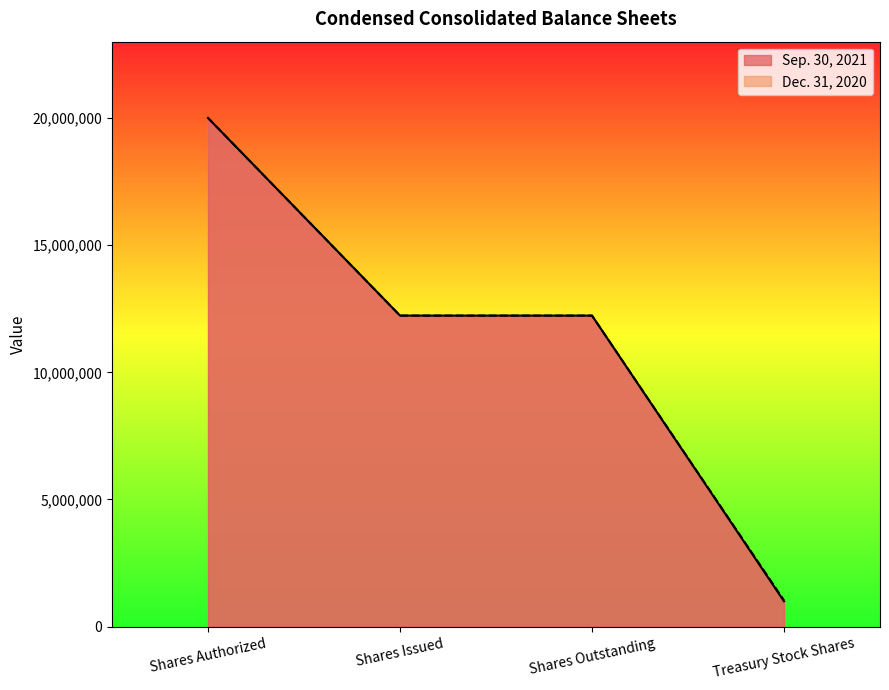

Reading left to right, list all the values displayed in this chart.

Sep. 30, 2021: 20000000	12230000	12230000	997680
Dec. 31, 2020: 20000000	12230000	12230000	1032456